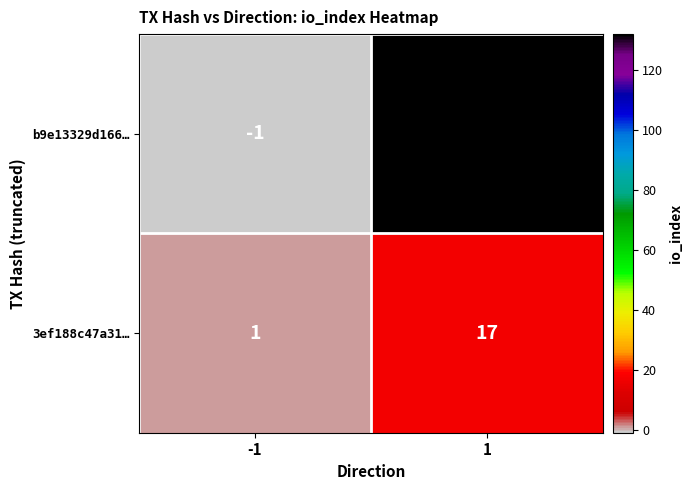

Count the number of data series in this chart.

2